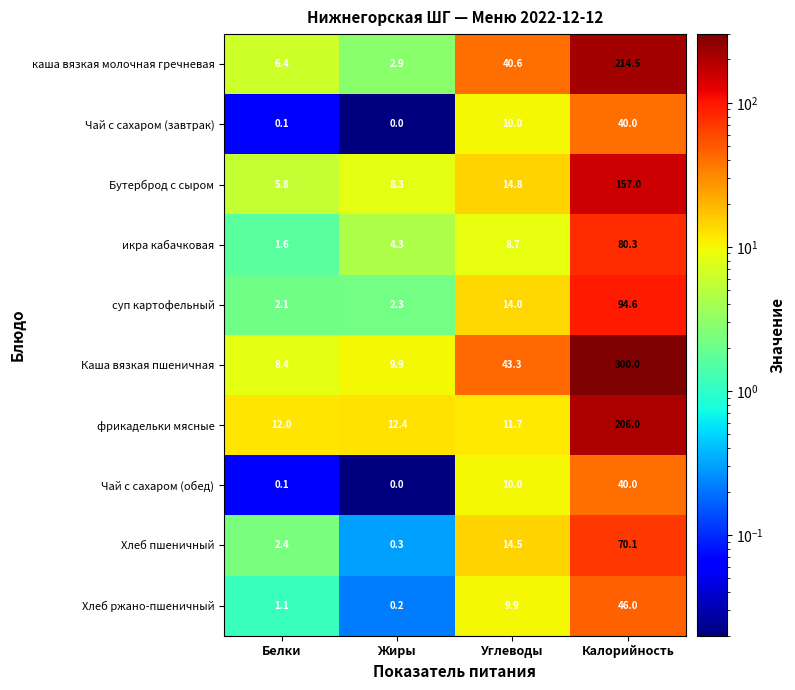

True or false: Каша вязкая пшеничная has a value of 6.1 at Жиры.

False